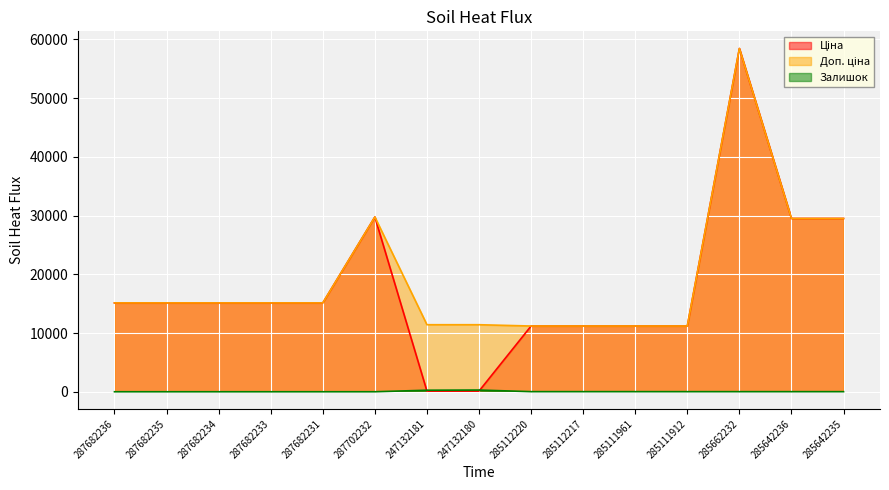

What is the value of the Залишок point at the 12th from the left?

15.0